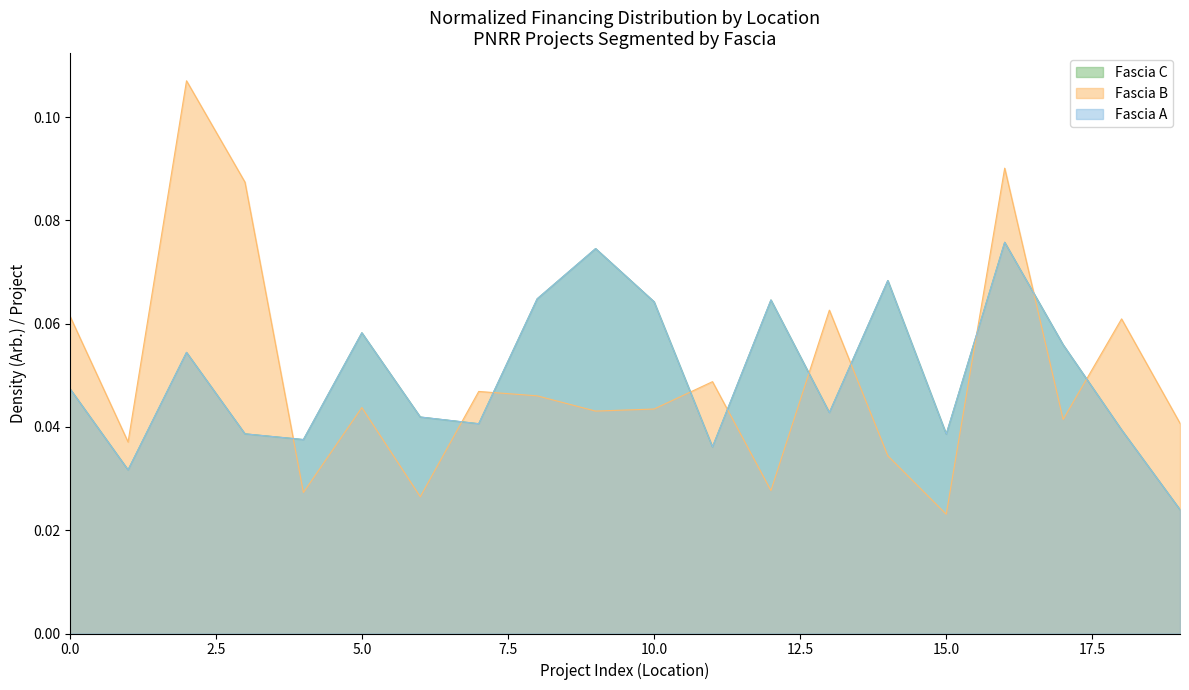

How many Fascia A values are between 0 and 1?

20